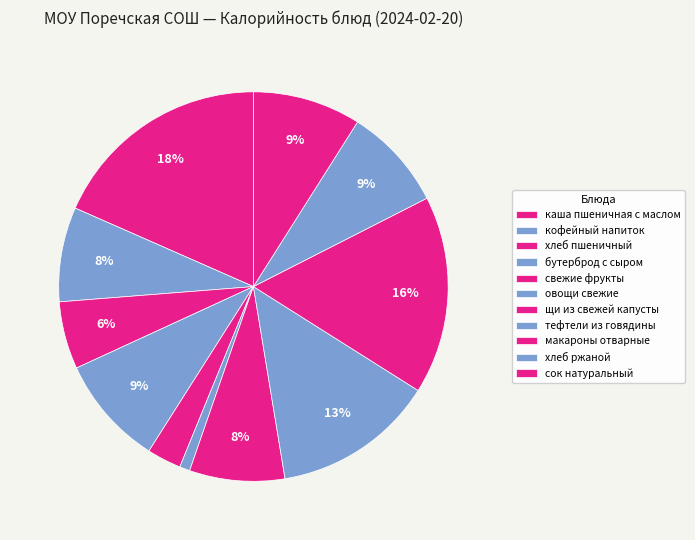

To the nearest percent, what percentage of the pie is тефтели из говядины?

13%